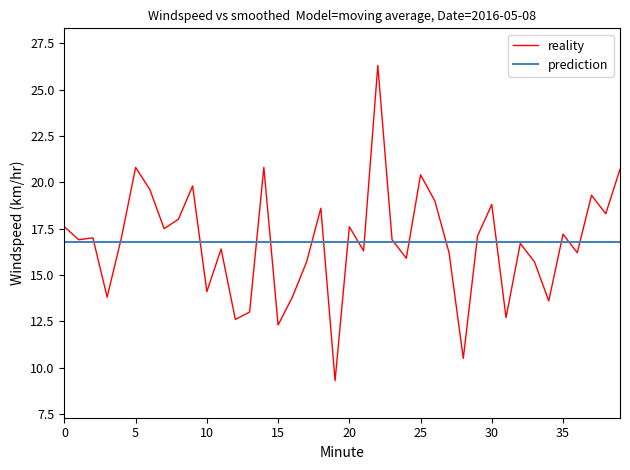

What is the minimum value shown in the chart?

9.3